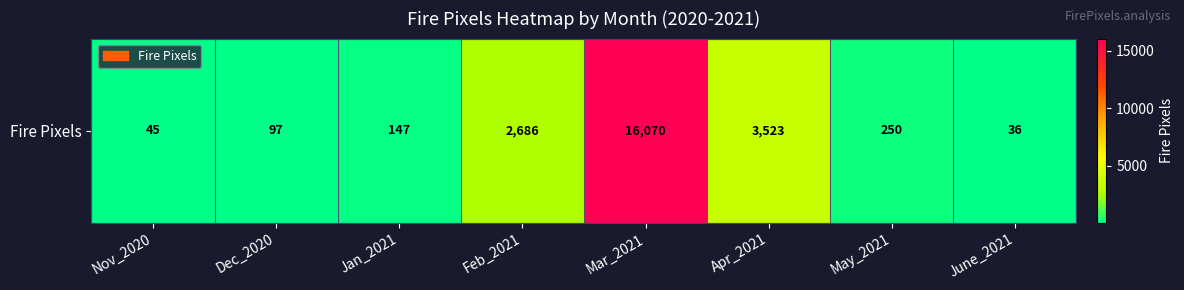

What is the greatest value displayed?

16070